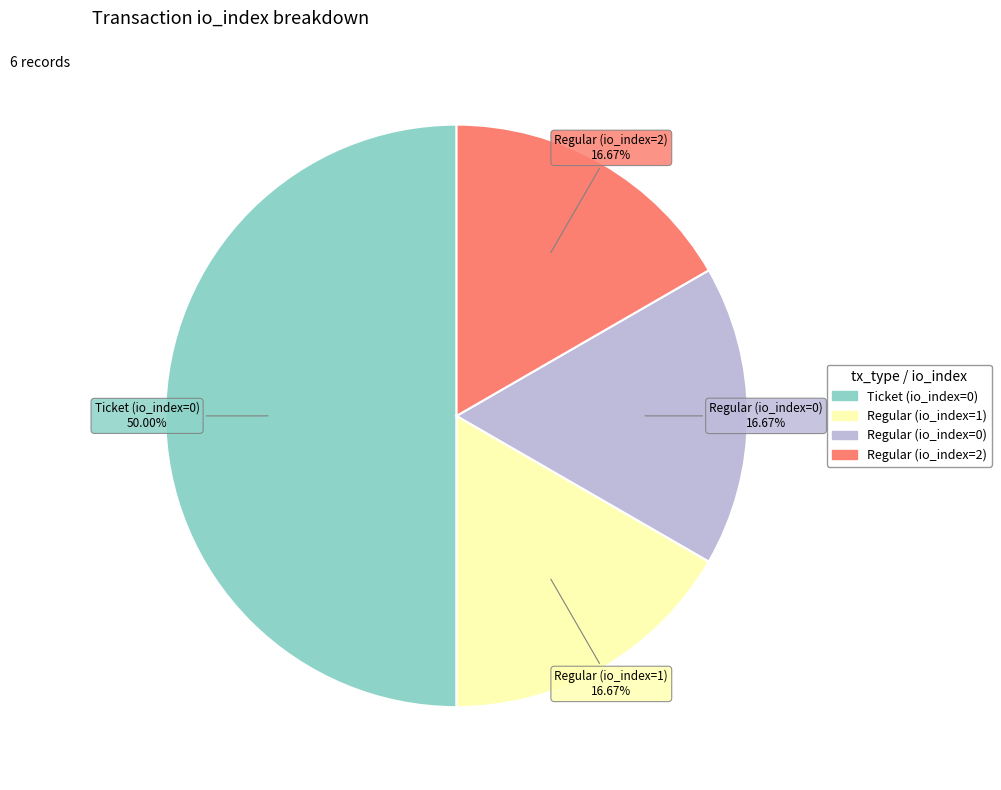

How many slices are in this pie chart?

4